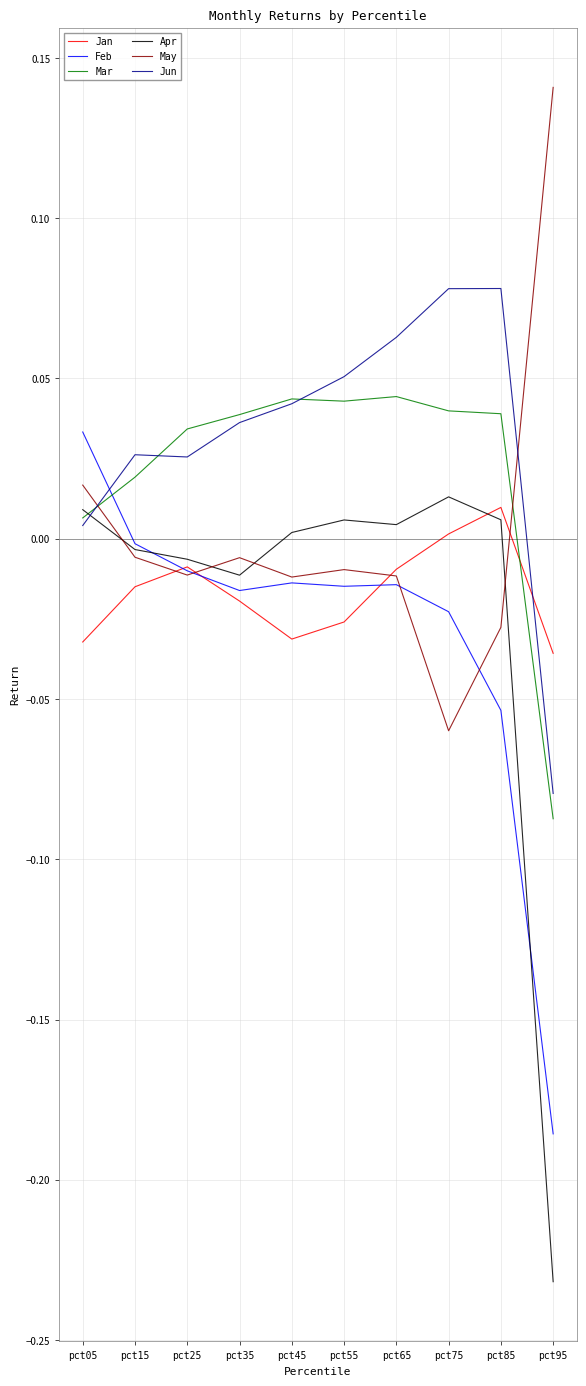

What are all the series names shown in the legend?

Jan, Feb, Mar, Apr, May, Jun